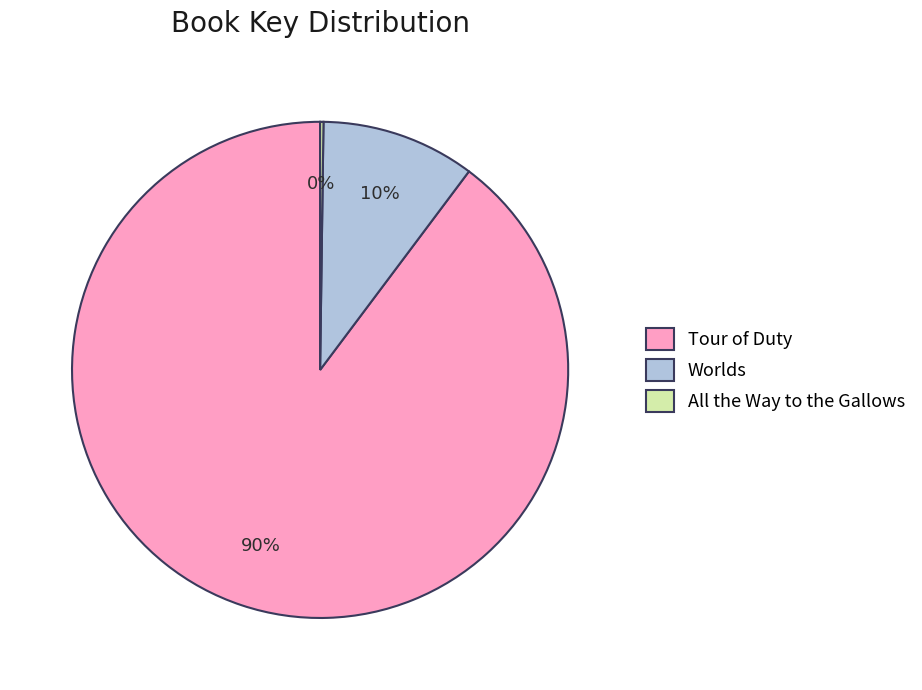

Does Worlds represent more than half of the total?

No